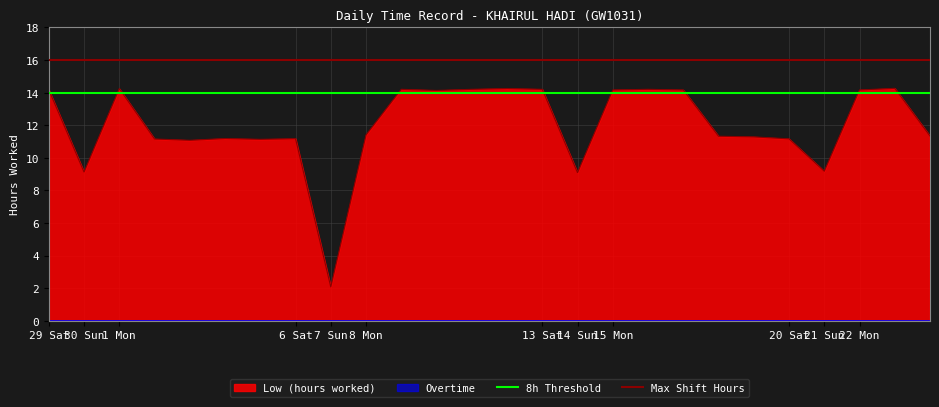

What is the highest value of the 8h Threshold series?

14